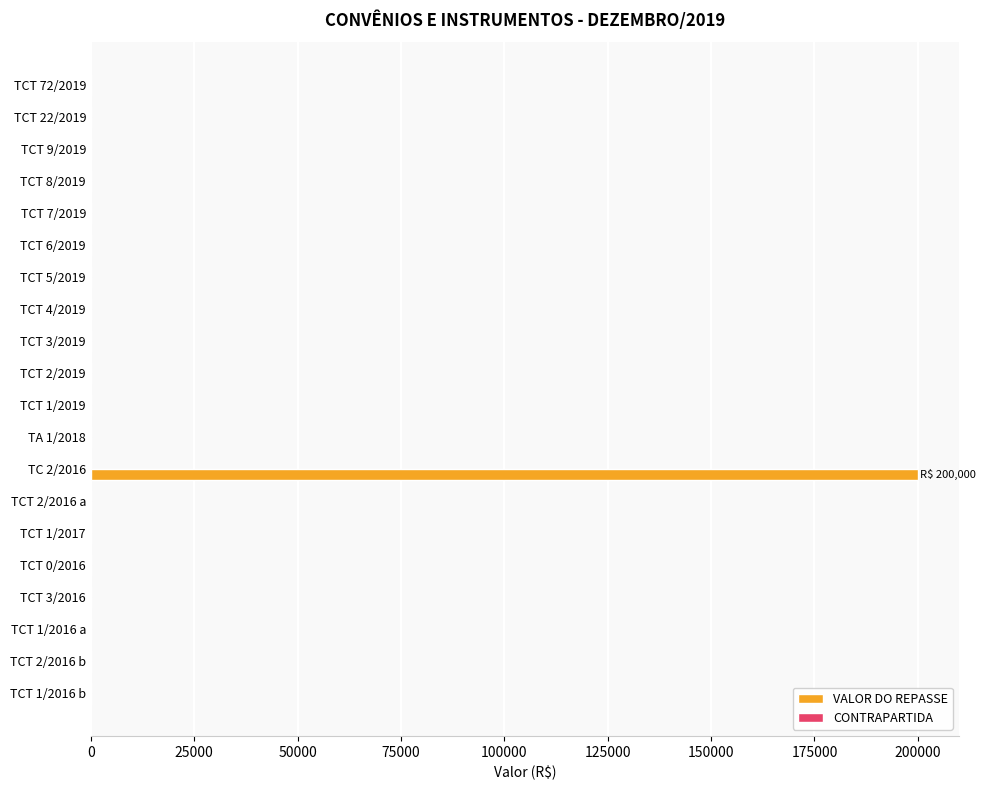

What is the greatest value displayed?

200000